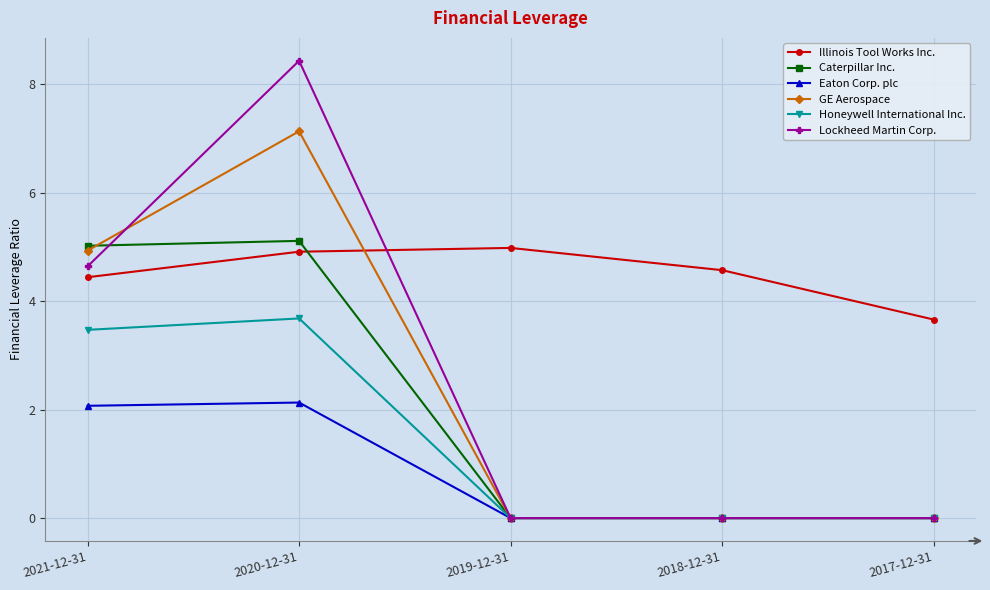

What is the spread (max minus min) of values at 2020-12-31?

6.3